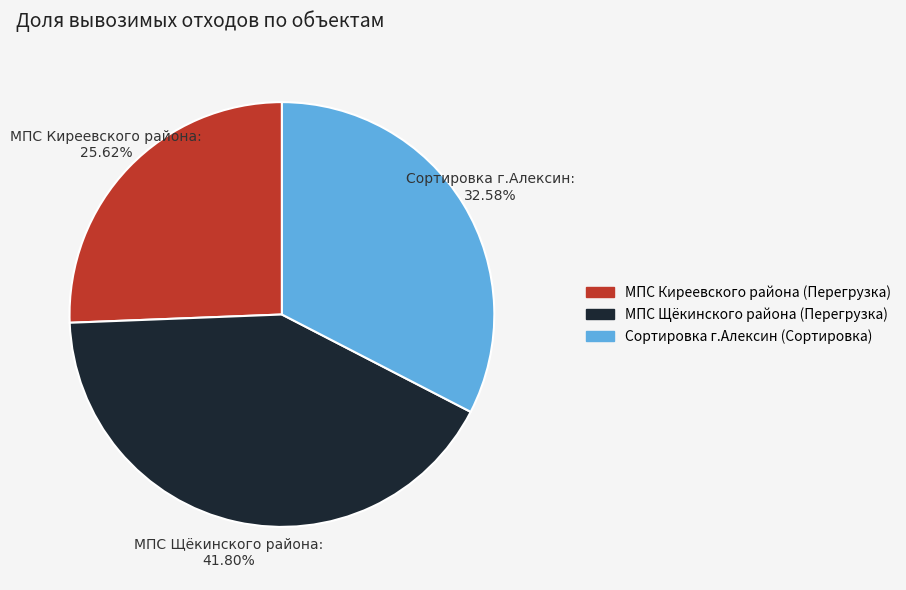

How many segments does this pie chart have?

3